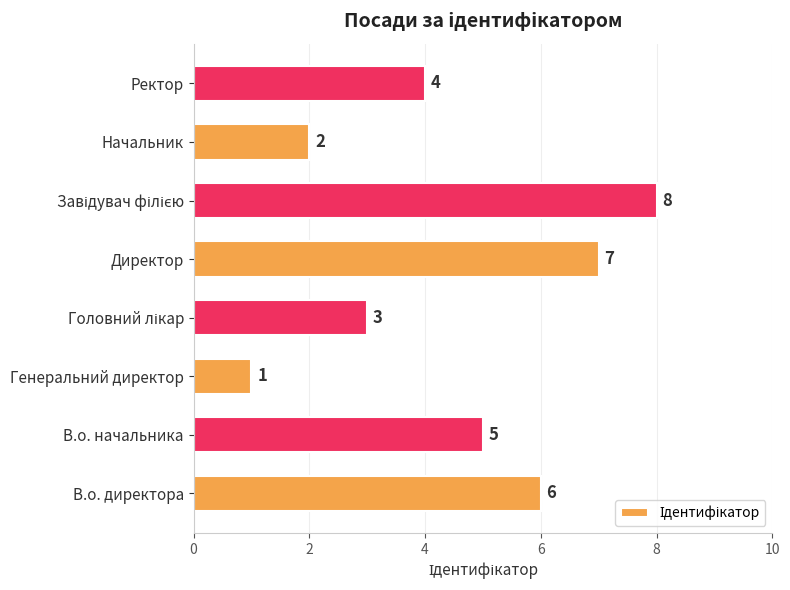

The value at Начальник is 1. True or false?

False